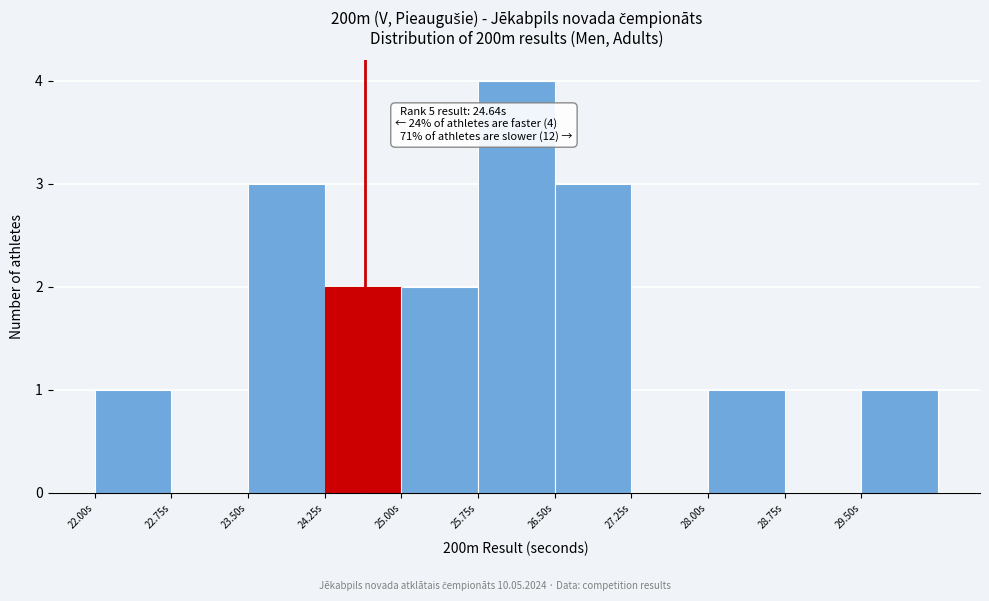

Over which range of the x-axis is the bar tallest?

25.75 to 26.50